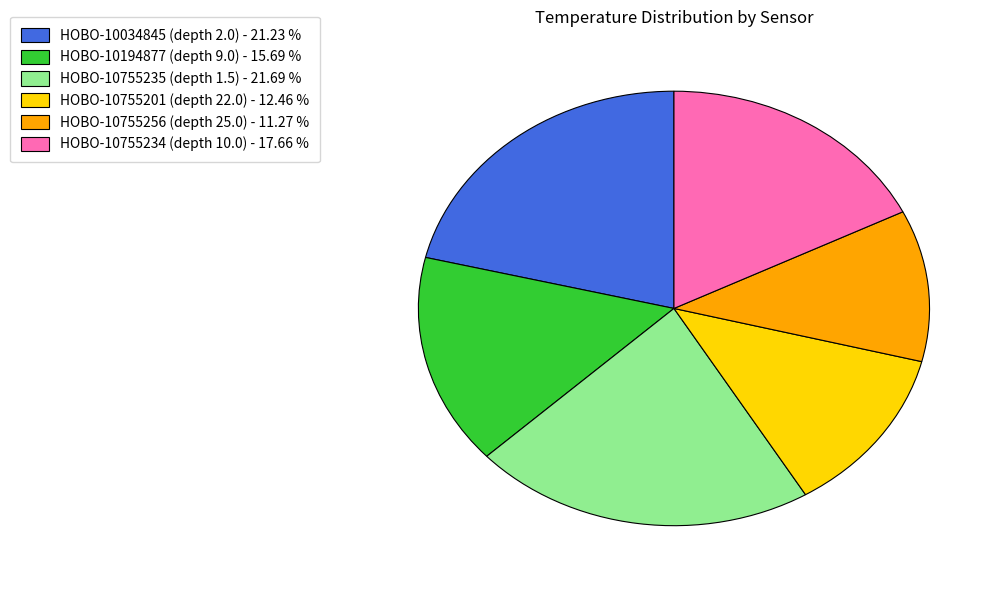

How many slices are in this pie chart?

6